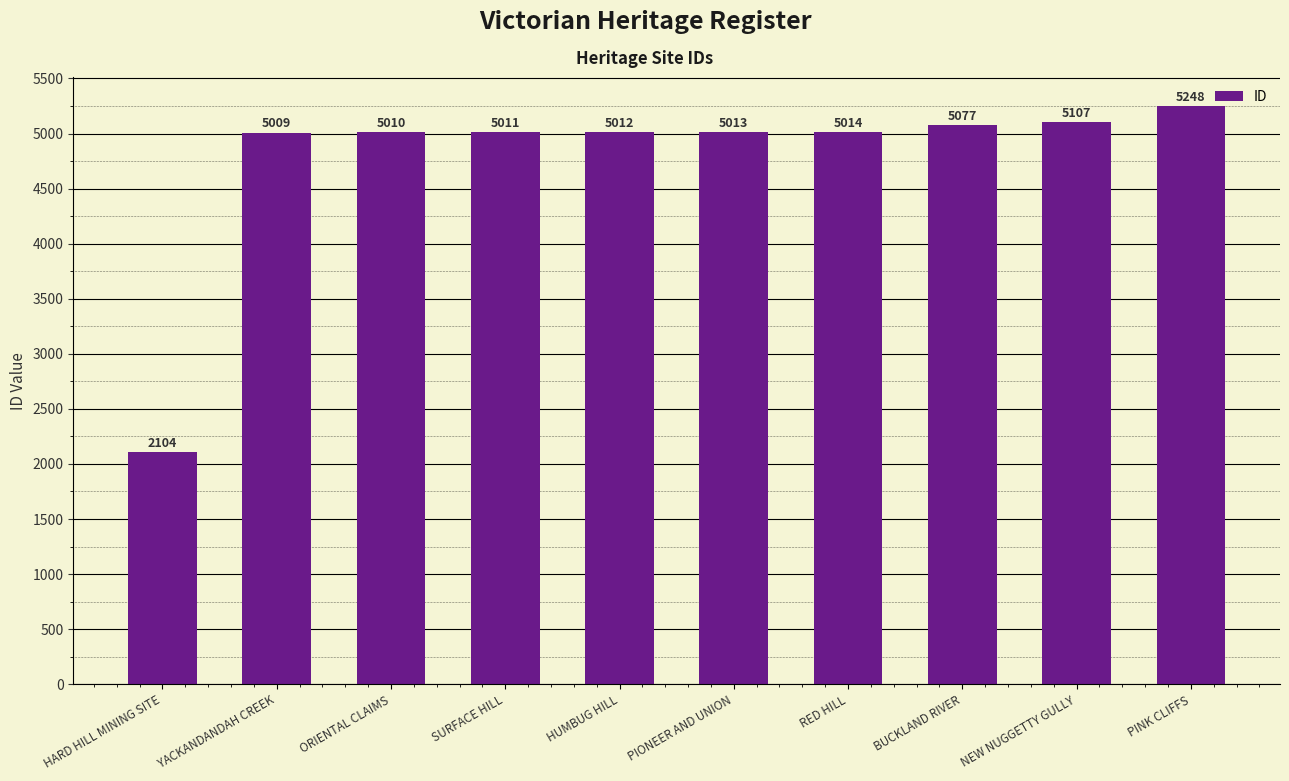

How many values are below 5013?

5